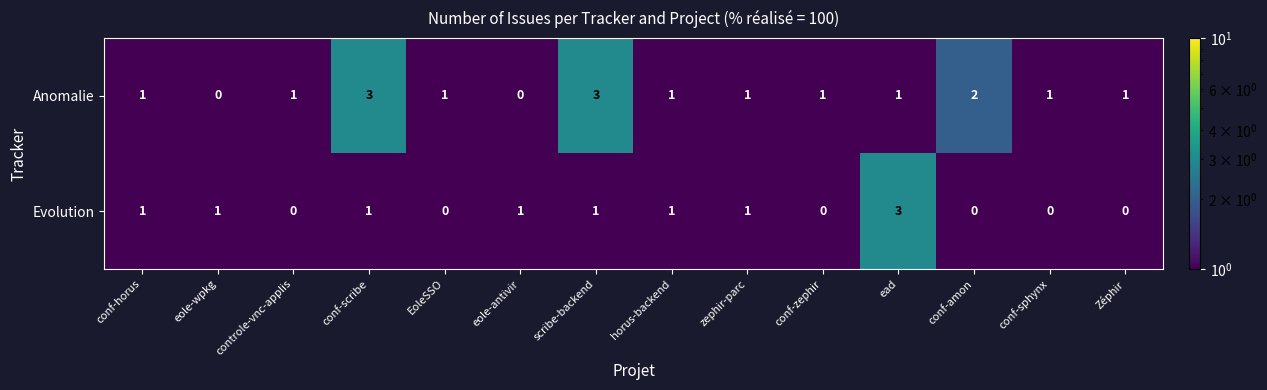

What is the total value across all series at conf-zephir?

1